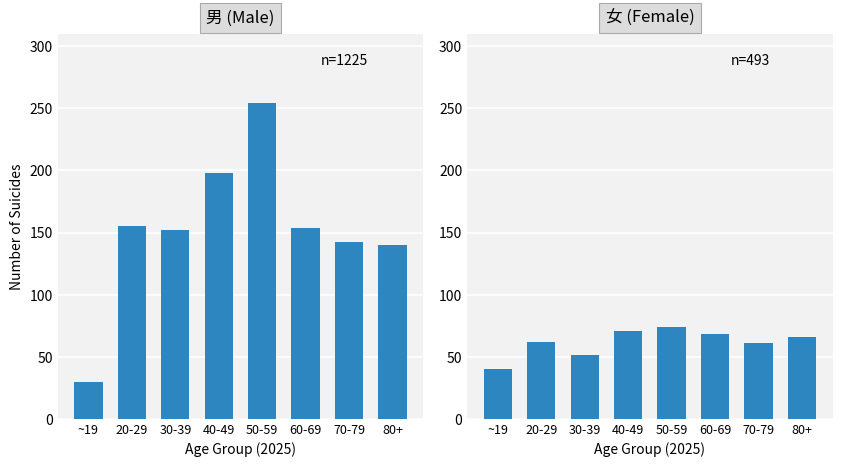

What is the approximate value of 男 at 30-39, to the nearest 50?

150